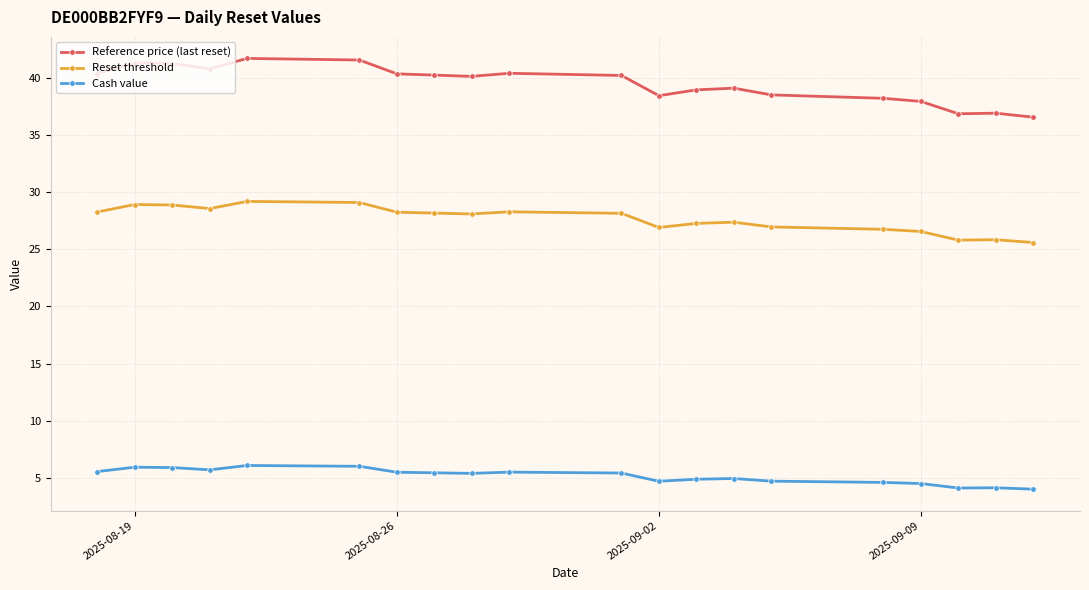

What is the minimum value for Cash value?

4.0